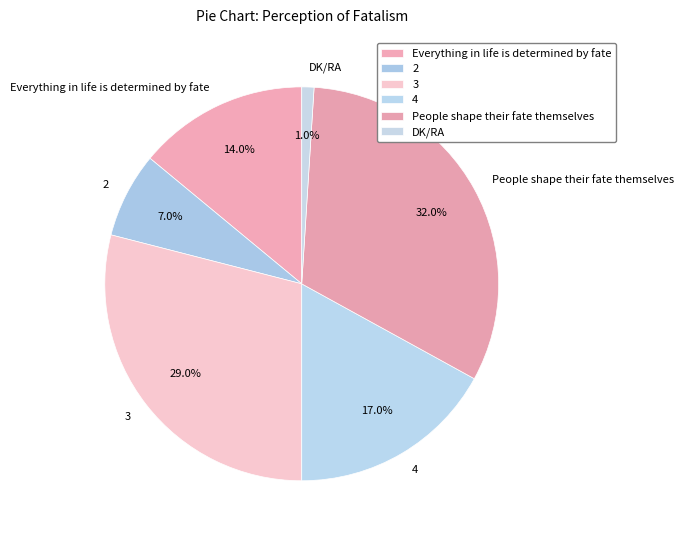

Does Everything in life is determined by fate account for over 50% of the chart?

No